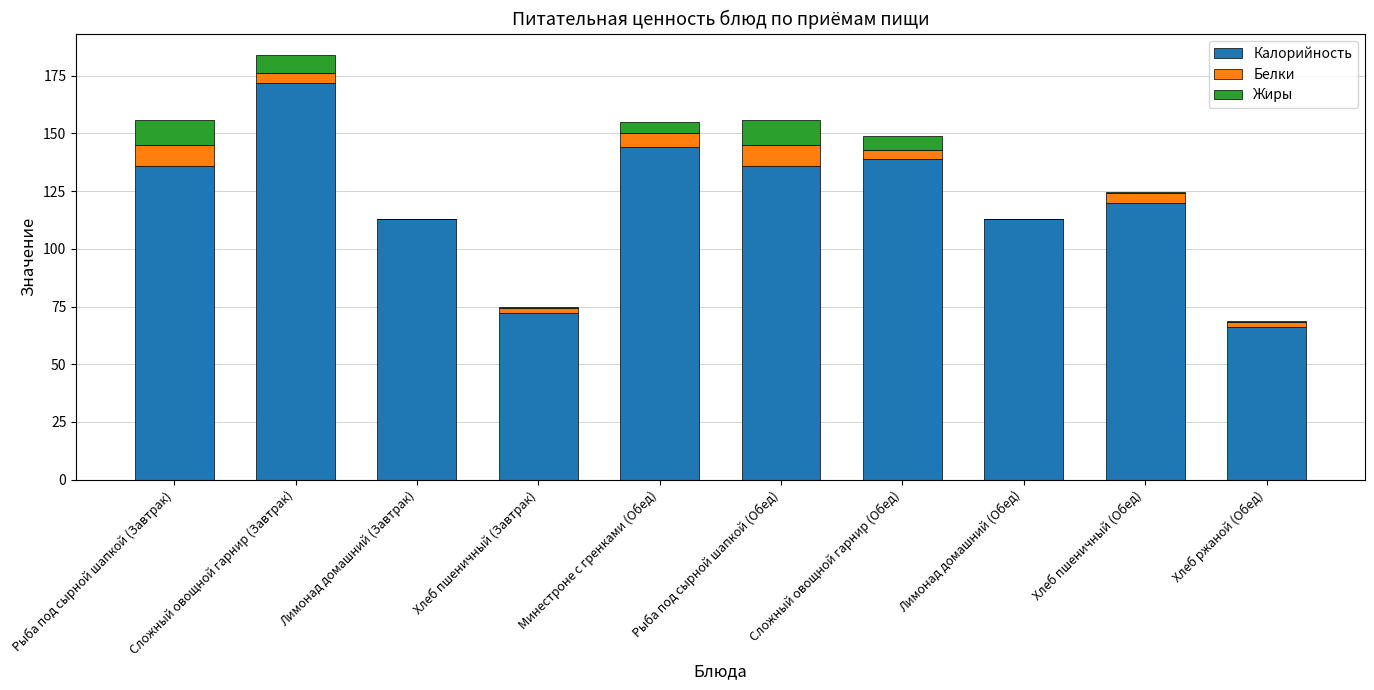

At which category is the sum across all series the highest?

Сложный овощной гарнир (Завтрак)